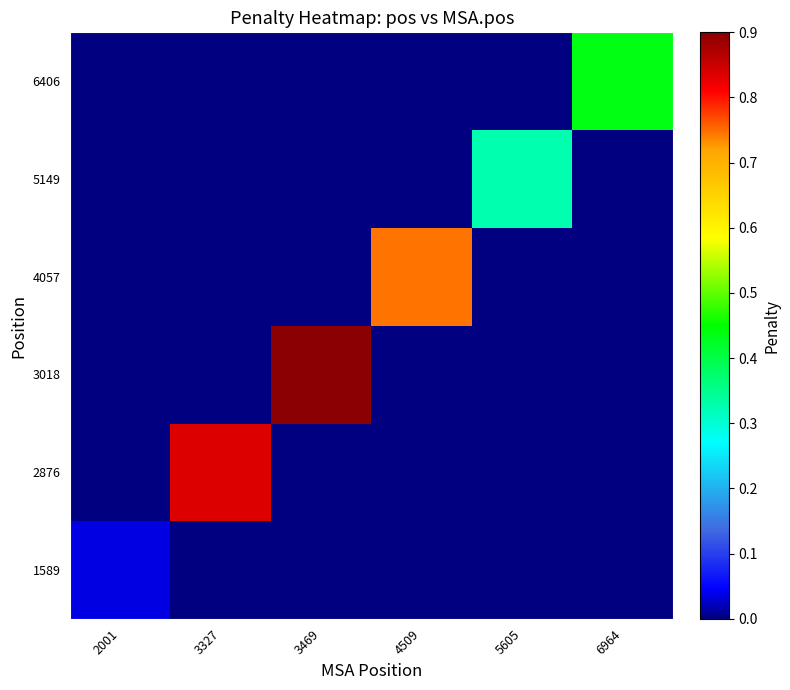

Which category has the lowest value across all series?

3327